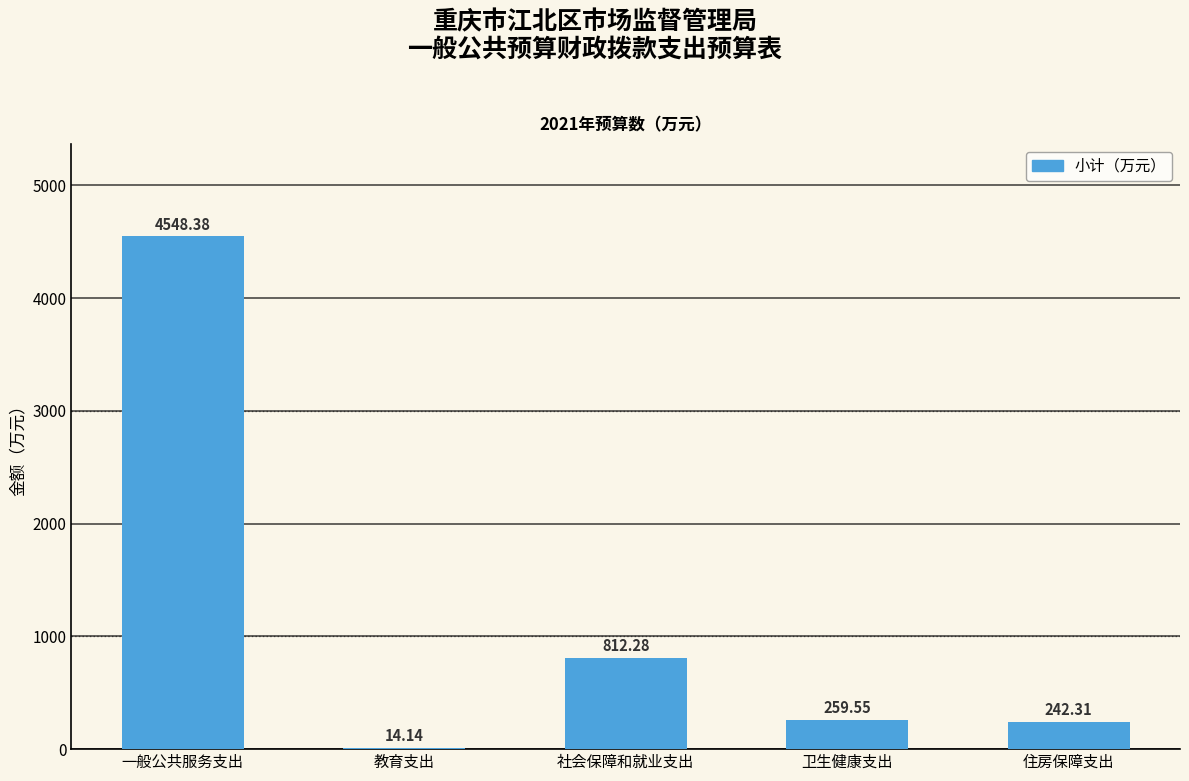

Which category has the highest value across all series?

一般公共服务支出